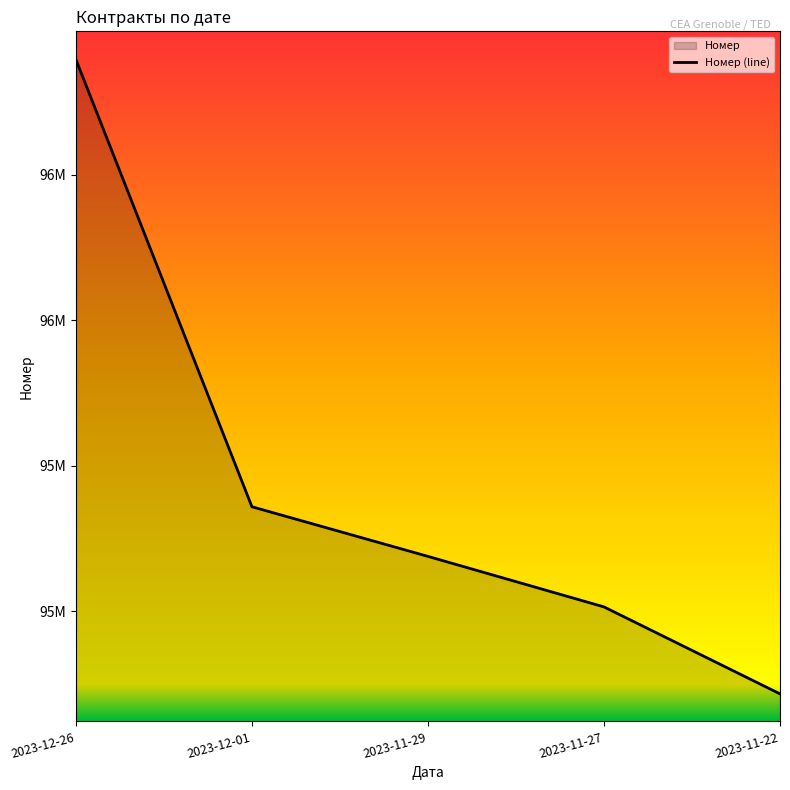

Which label corresponds to the smallest value in the chart?

2023-11-22